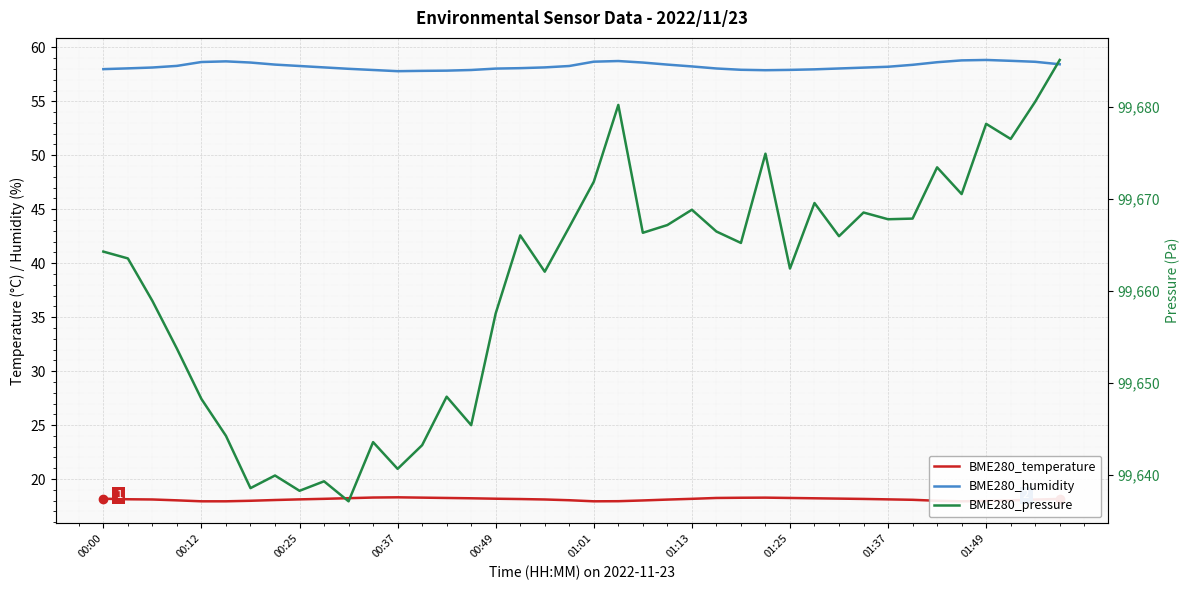

In BME280_humidity, how many points are lower than both neighbors (excluding endpoints)?

2